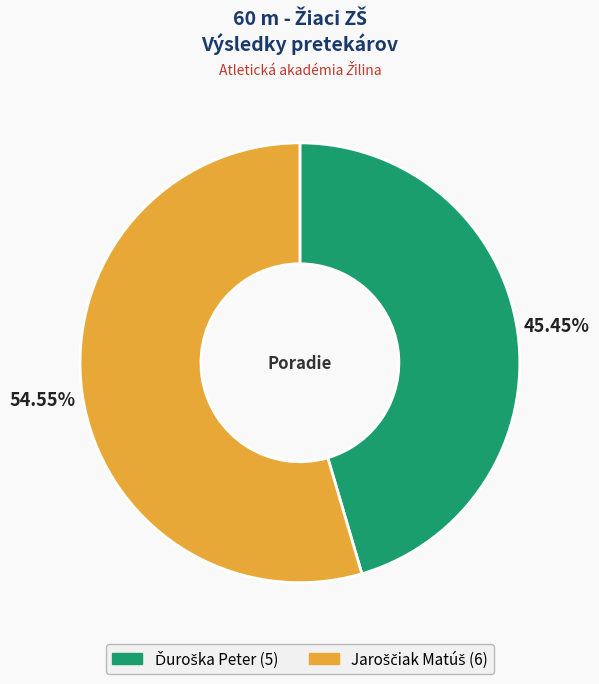

Is there a majority slice in this chart?

Yes